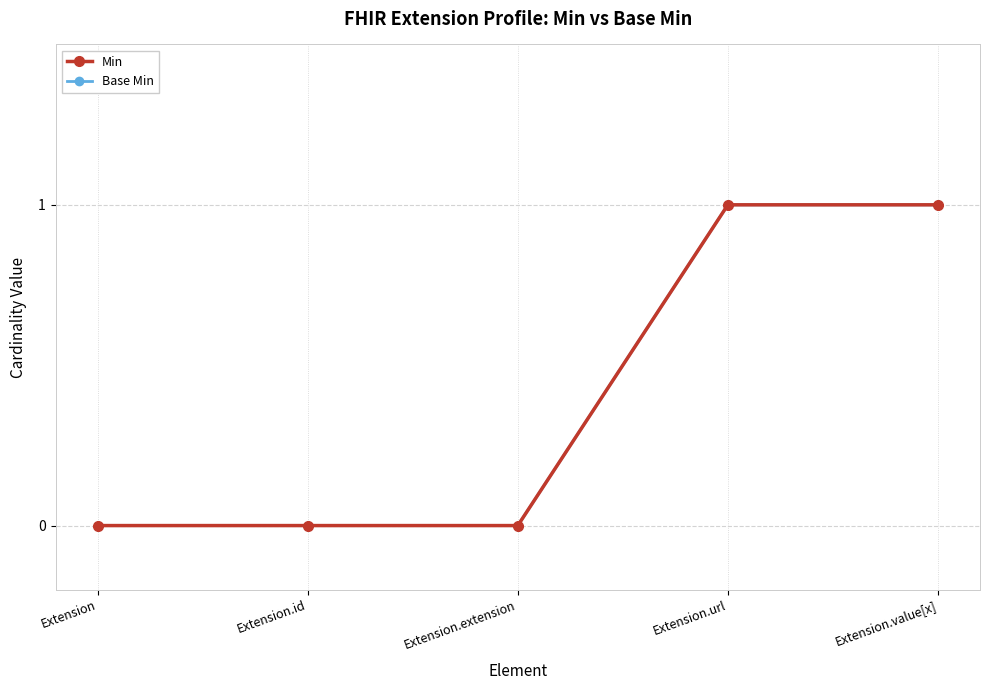

Is this an area chart (filled region under the line)?

No